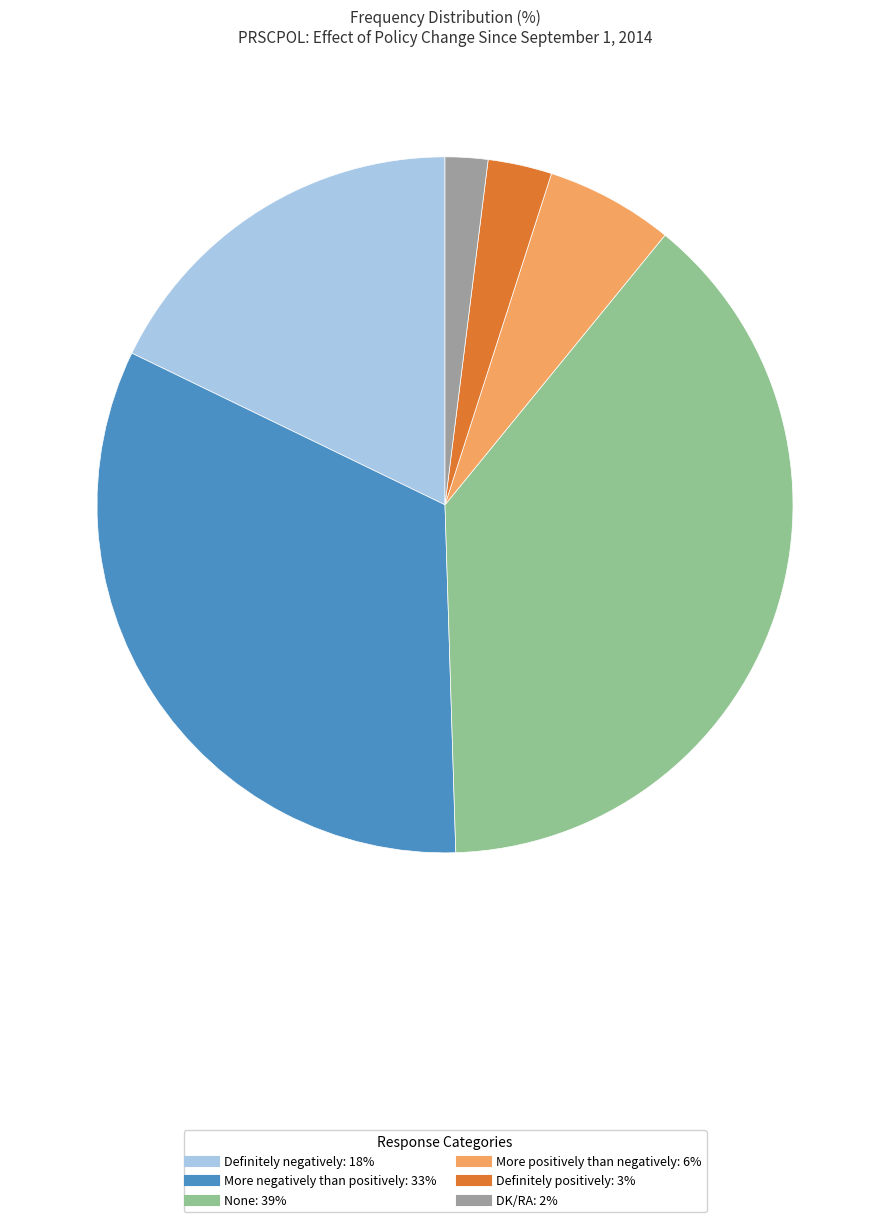

Which slice is the largest?

None